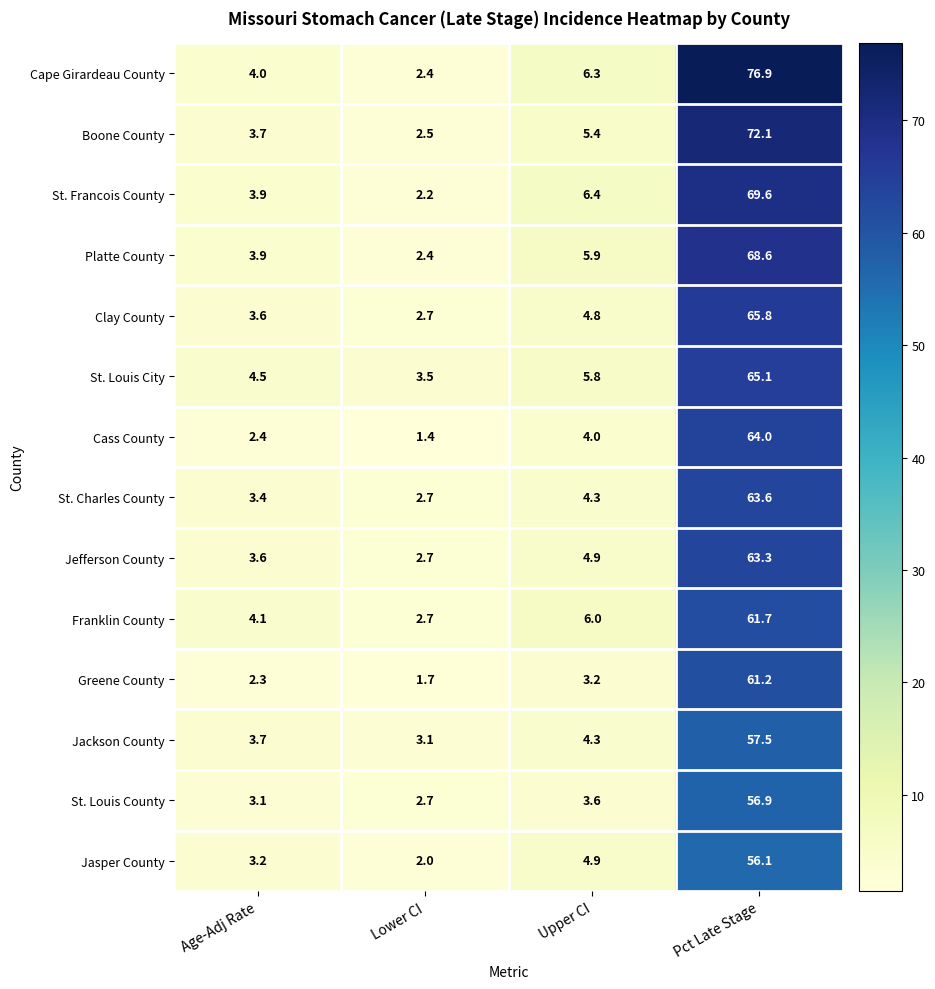

What is the total value across all series at Pct Late Stage?

902.4